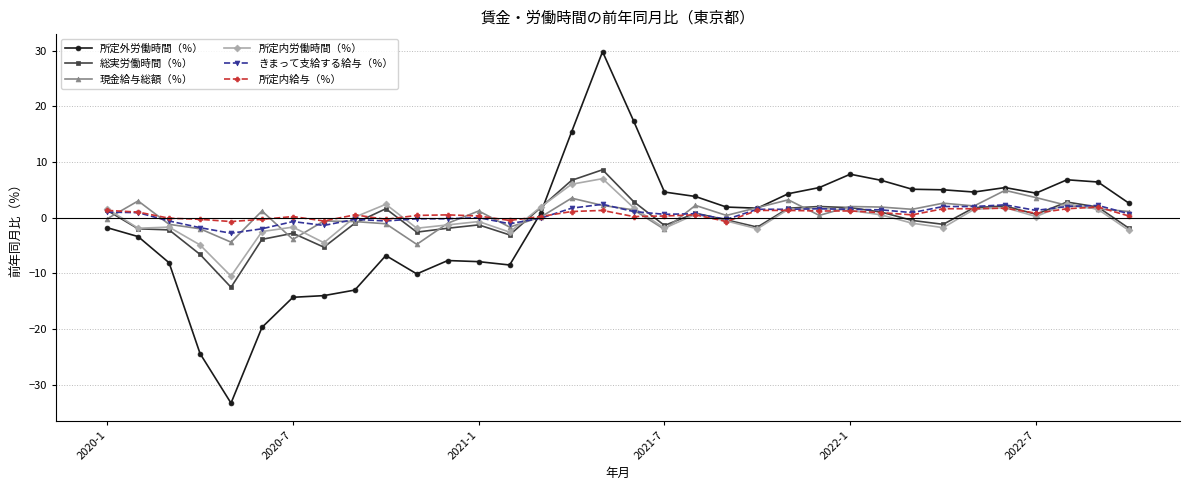

Is this an area chart (filled region under the line)?

No